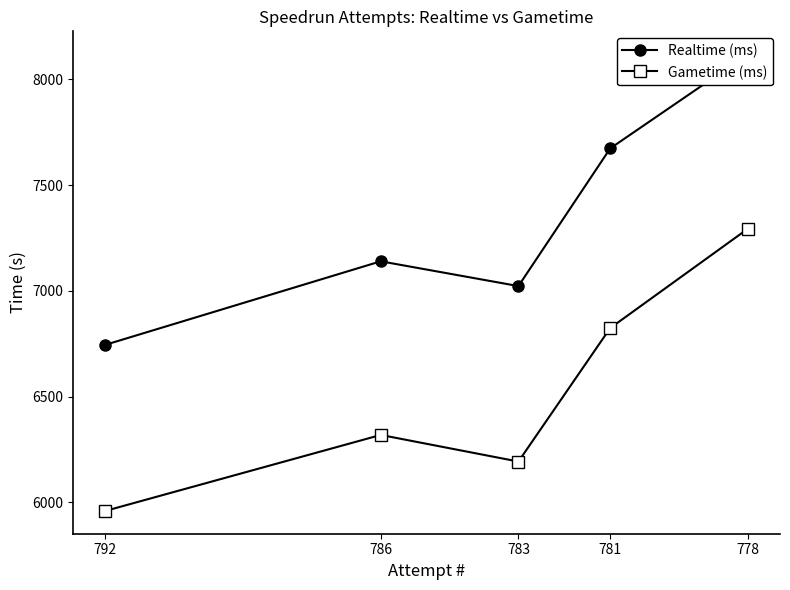

Does the chart have visible grid lines?

No